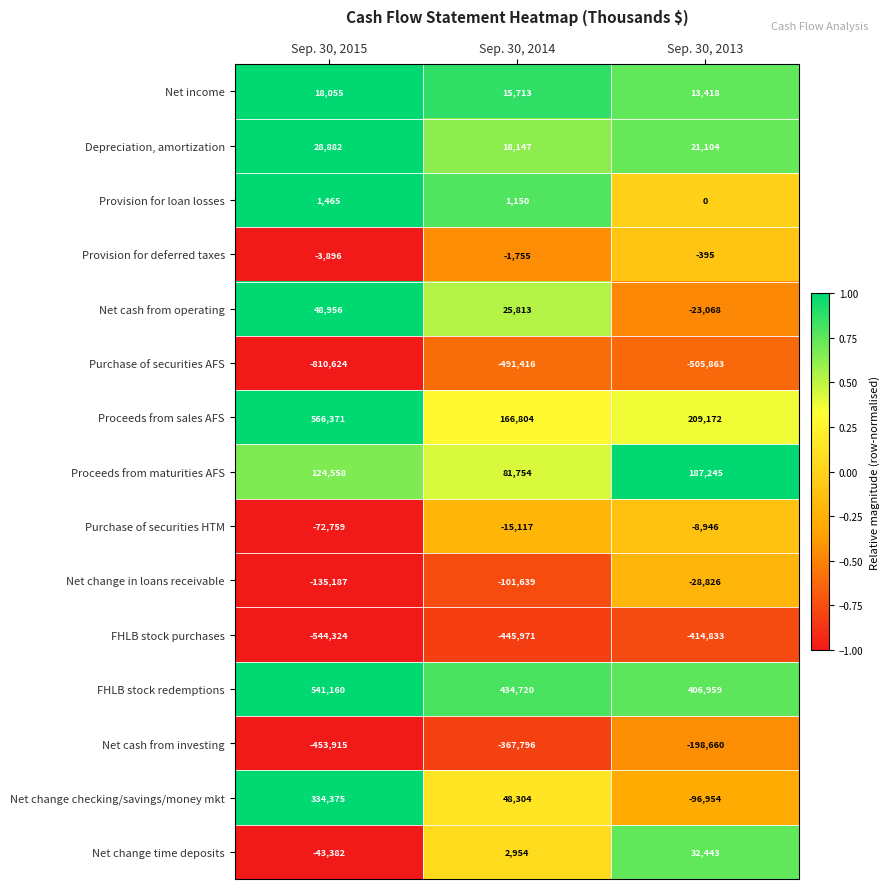

What is the maximum value shown in the chart?

566371